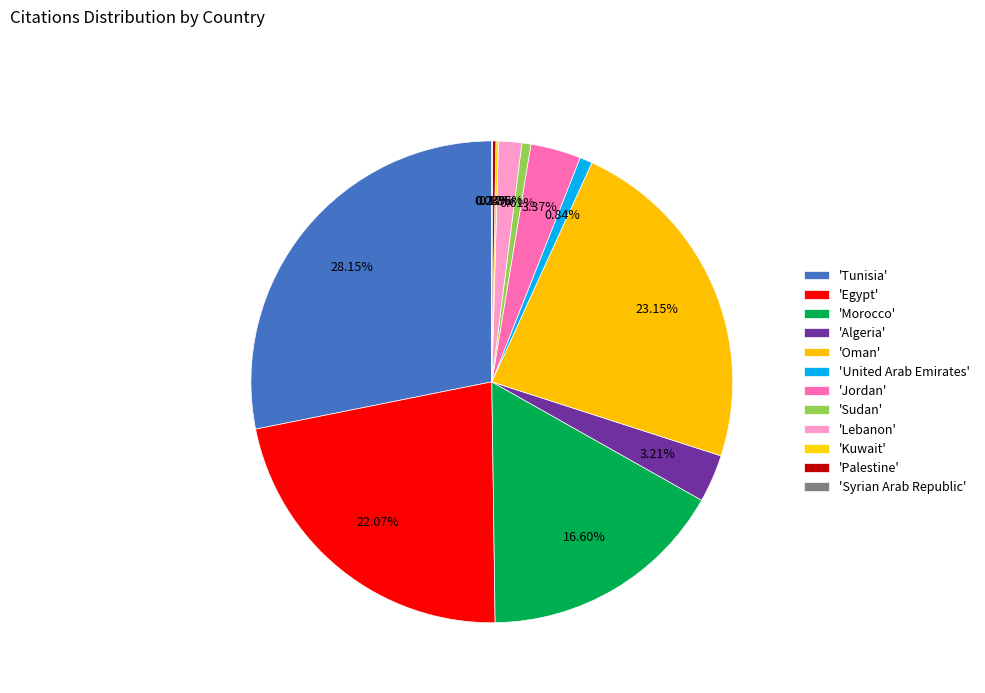

How many slices are in this pie chart?

12